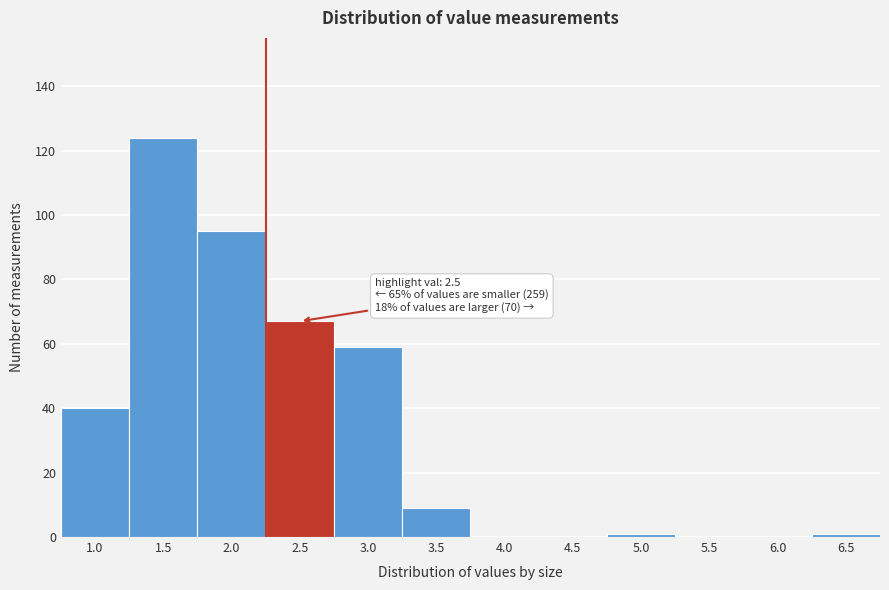

Reading right to left, what are all the values shown in this chart?

6.5=1	6.0=0	5.5=0	5.0=1	4.5=0	4.0=0	3.5=9	3.0=59	2.5=67	2.0=95	1.5=124	1.0=40